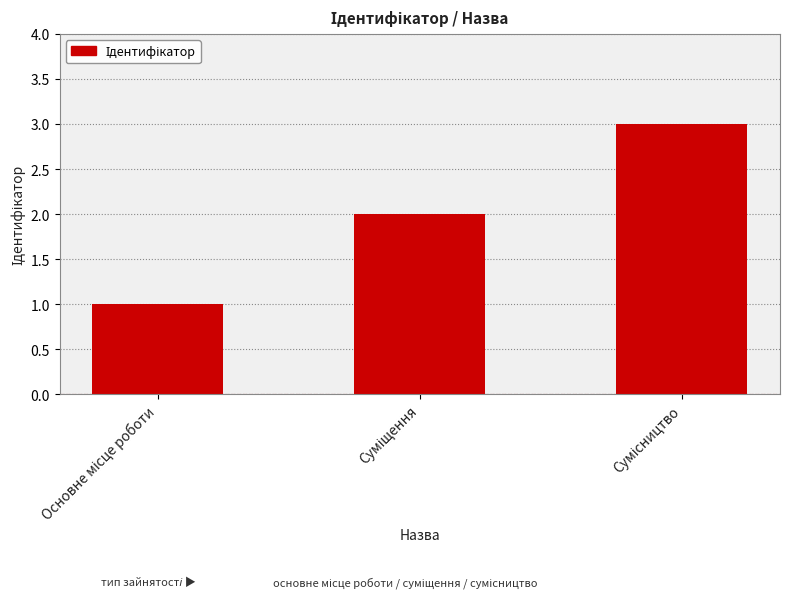

What is the maximum value shown in the chart?

3